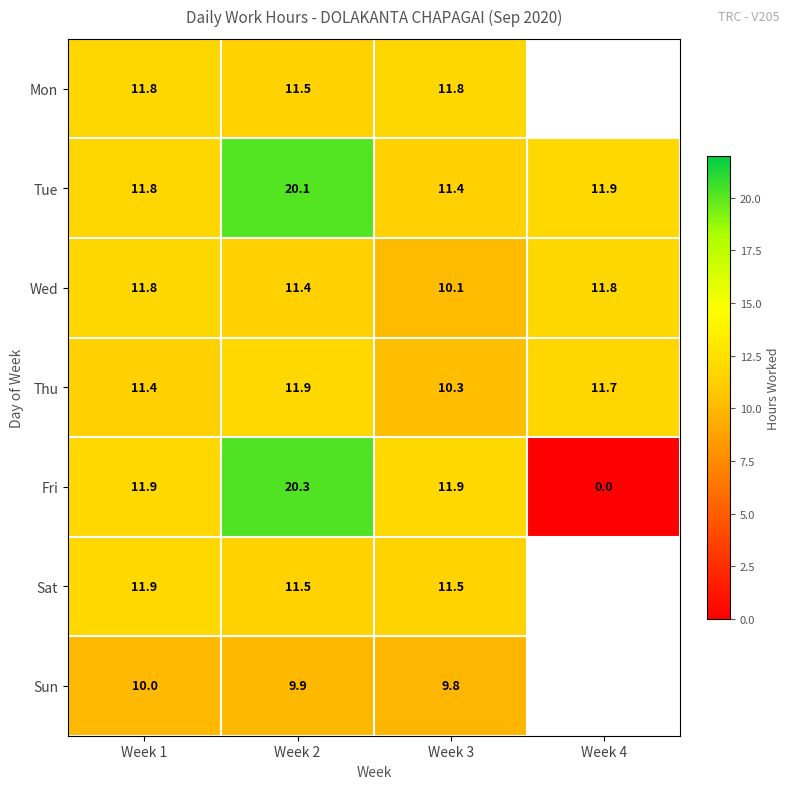

True or false: Wed has a value of 6.4 at Week 1.

False